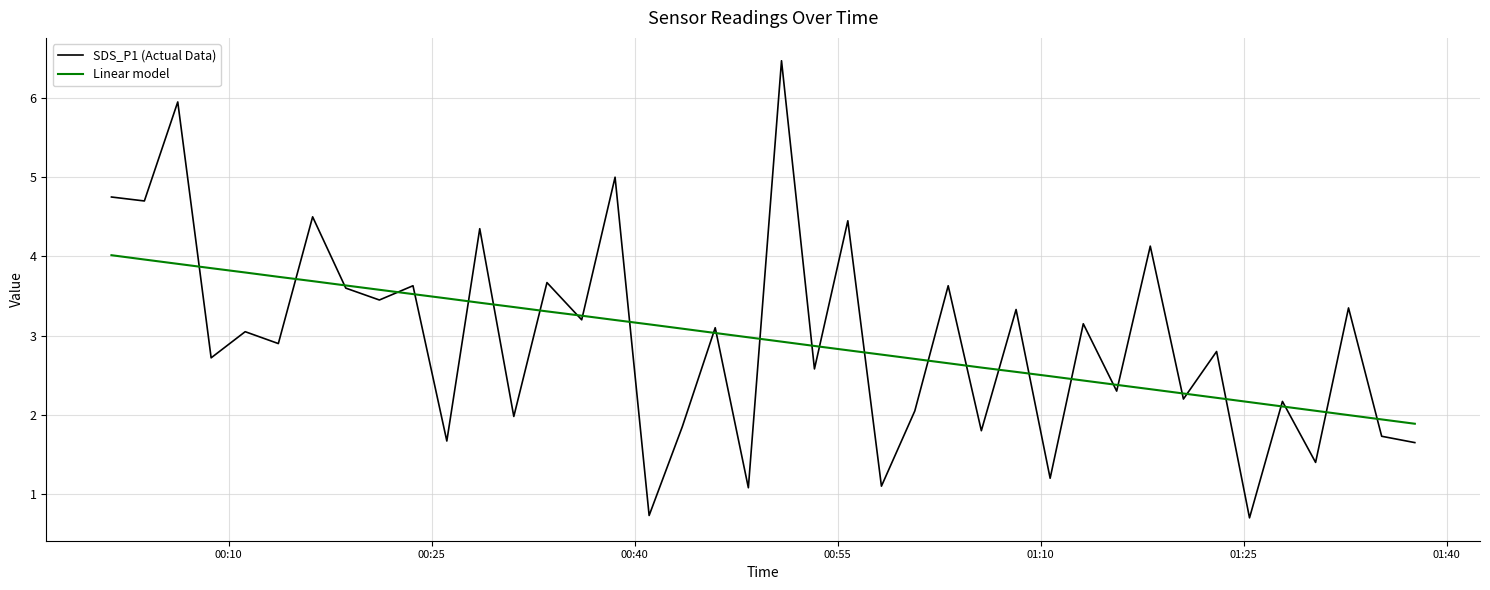

What is the greatest value displayed?

6.5